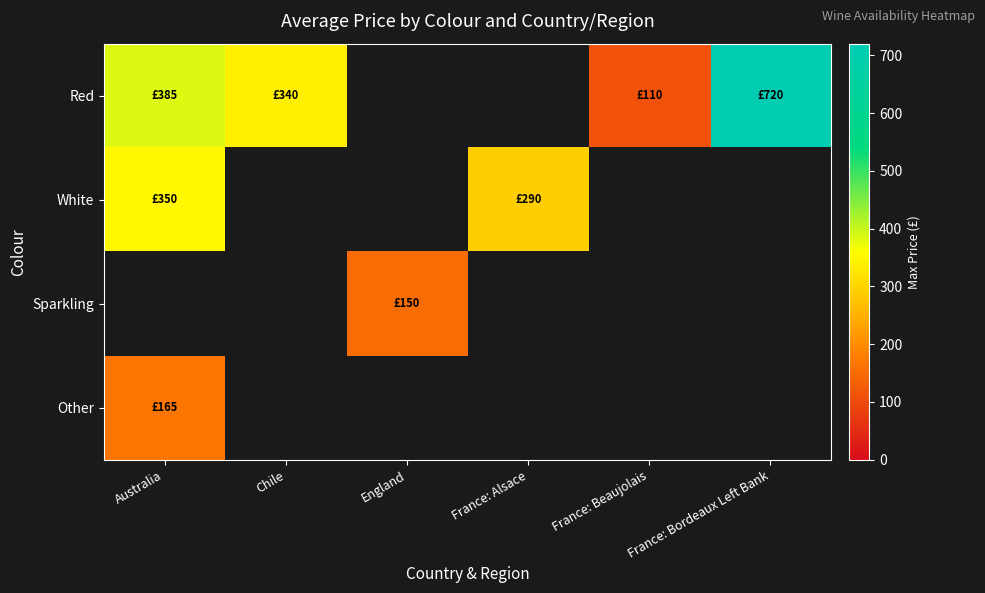

At how many categories does at least one series exceed 539?

1